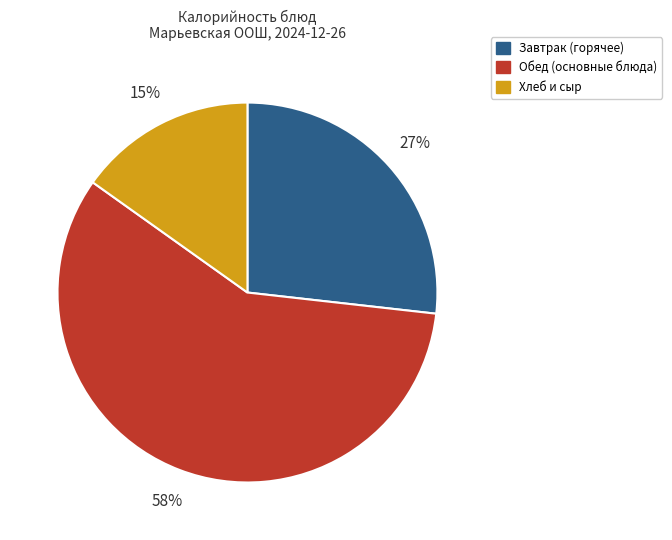

How many slices are in this pie chart?

3